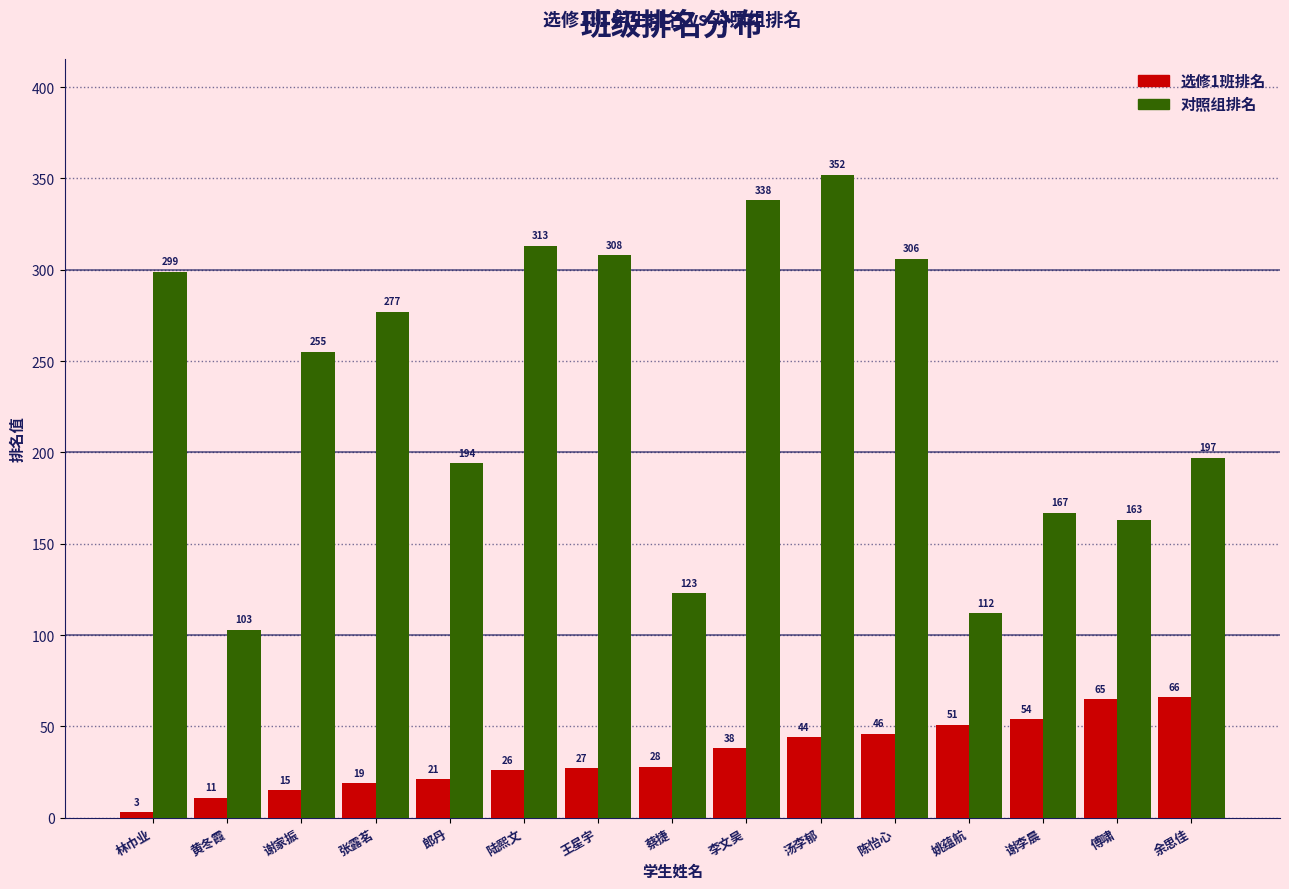

What position from the right is 余思佳?

1